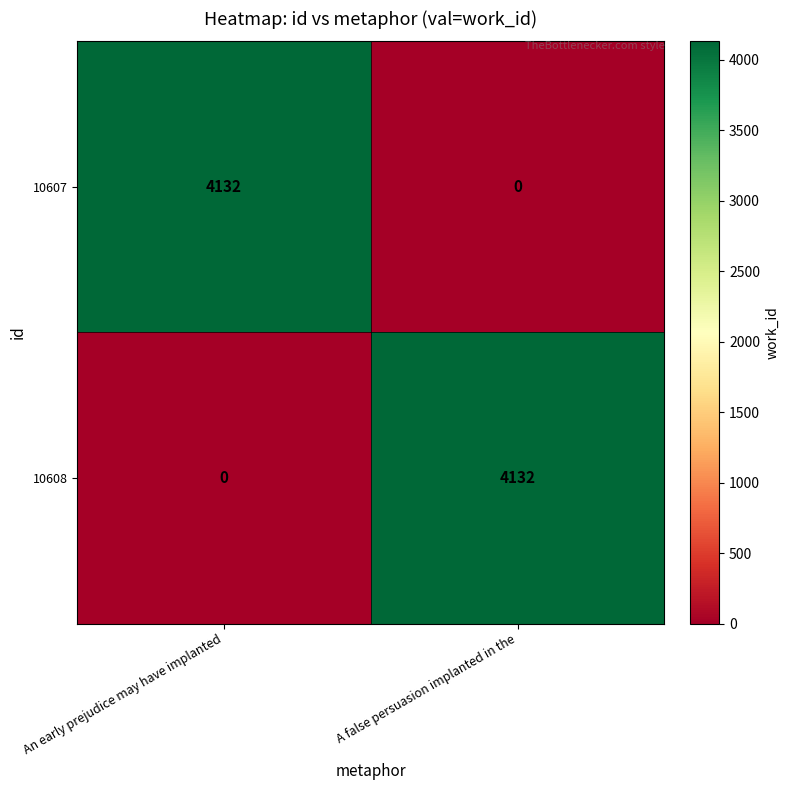

Reading right to left, what are all the values shown in this chart?

10607: 0	4132
10608: 4132	0